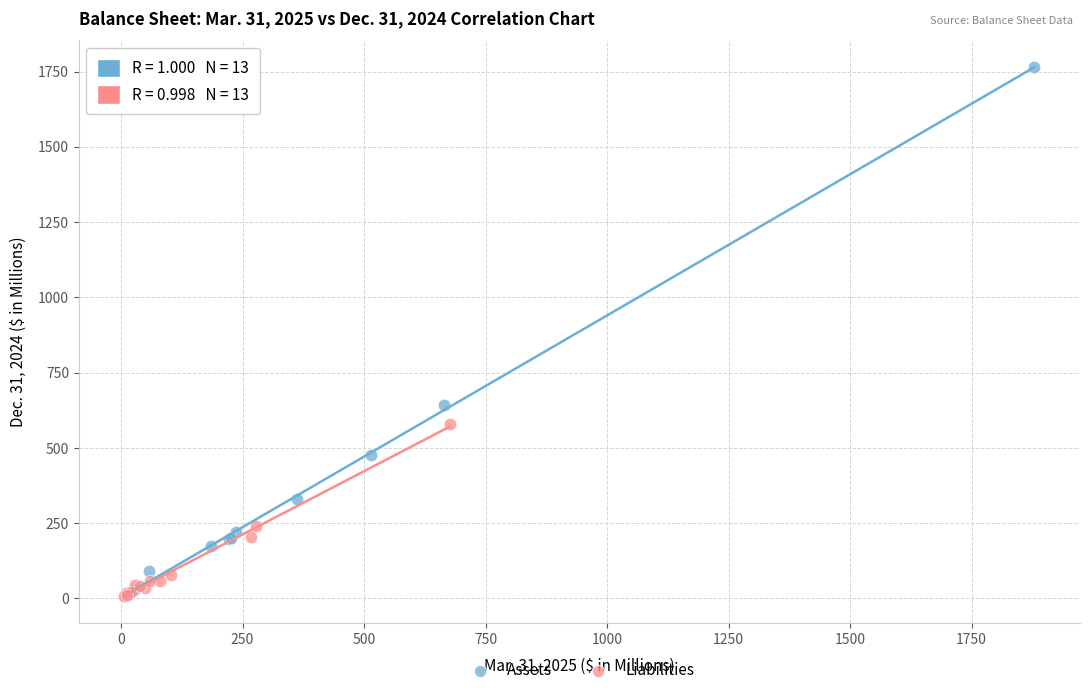

Which series contains the highest Y value?

Assets